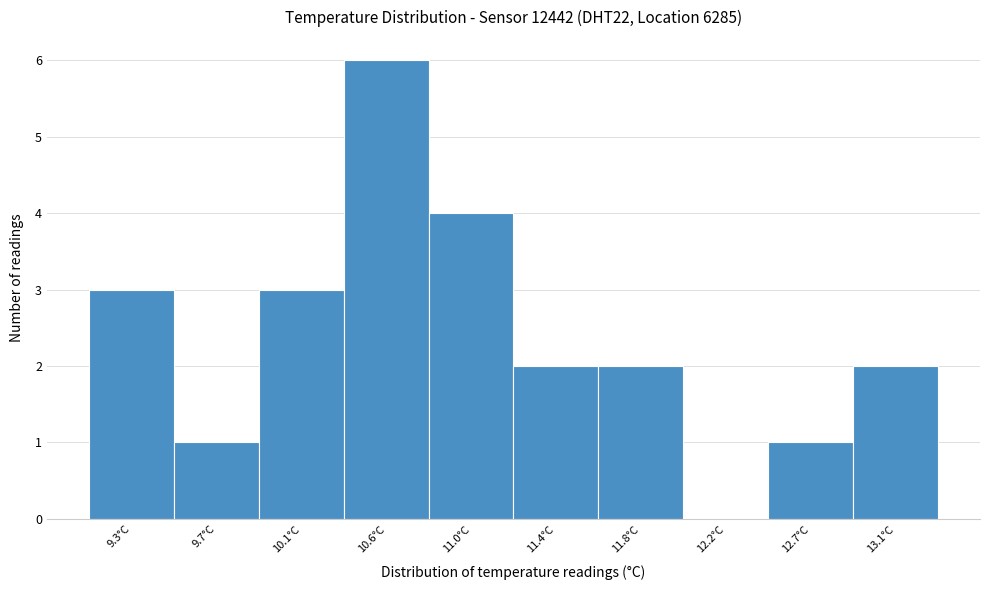

Reading left to right, extract all data points from this chart.

9.3°C=3	9.7°C=1	10.1°C=3	10.6°C=6	11.0°C=4	11.4°C=2	11.8°C=2	12.2°C=0	12.7°C=1	13.1°C=2